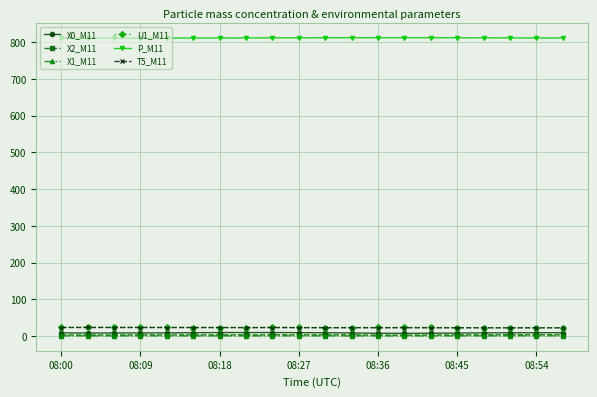

What is the highest value of the X2_M11 series?

3.6